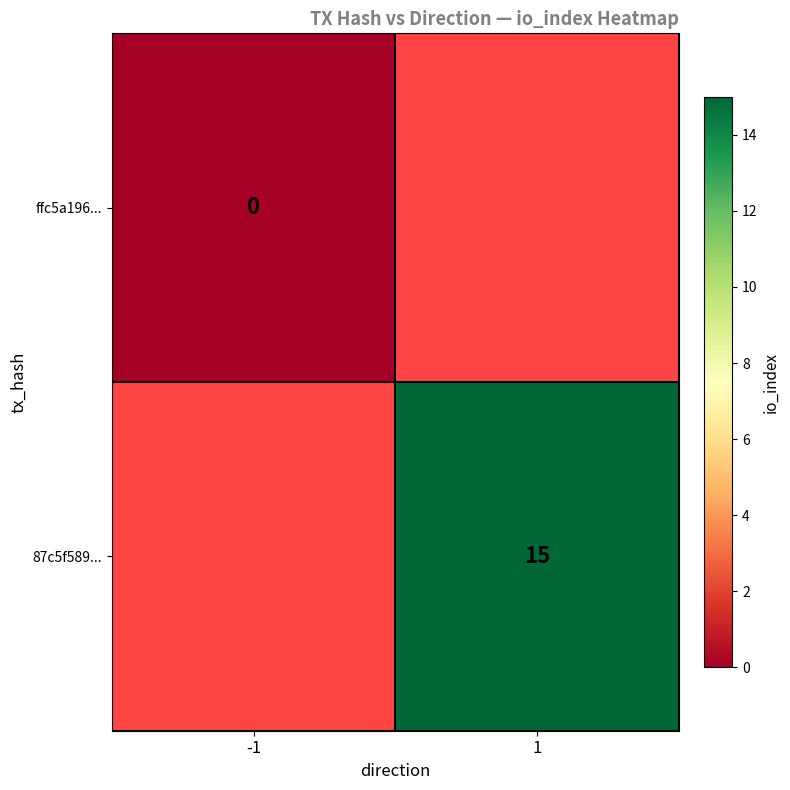

The 87c5f589... series shows 20 at 1. True or false?

False